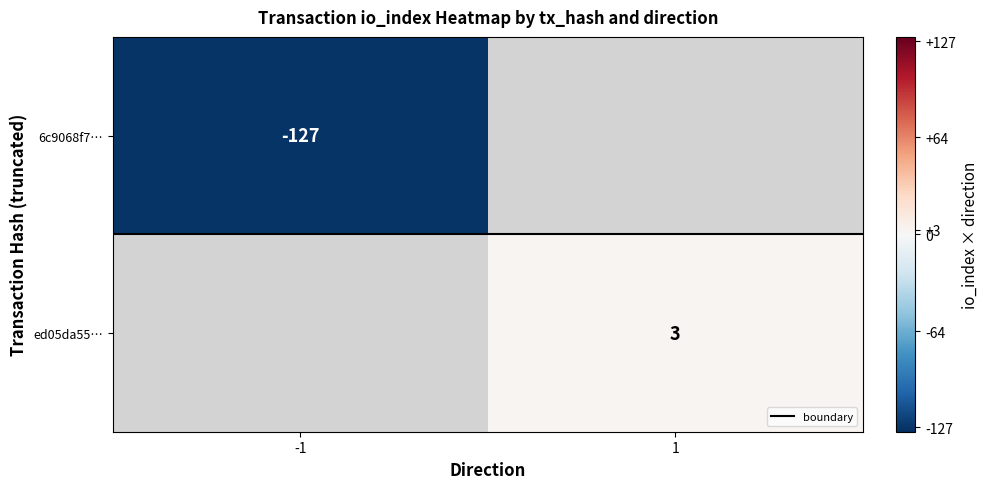

What is the difference between the maximum and minimum values in the 6c9068f7… series?

127.0